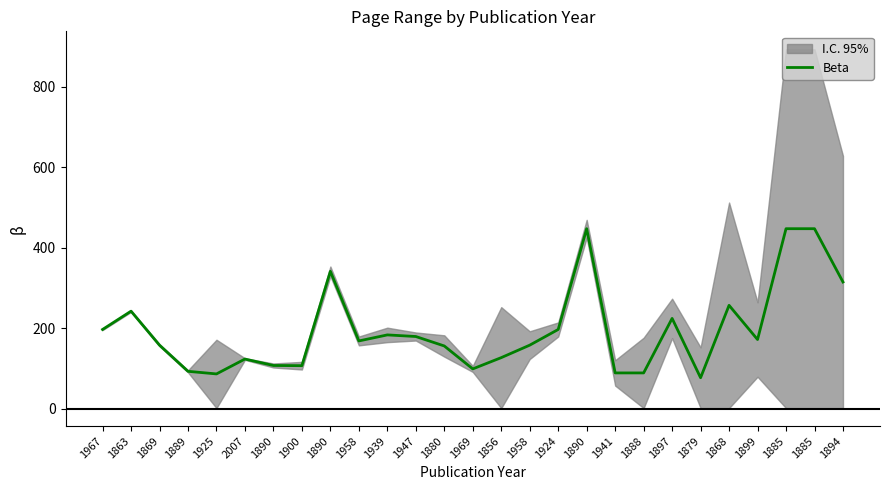

What is the label of the 12th point from the right?

1958